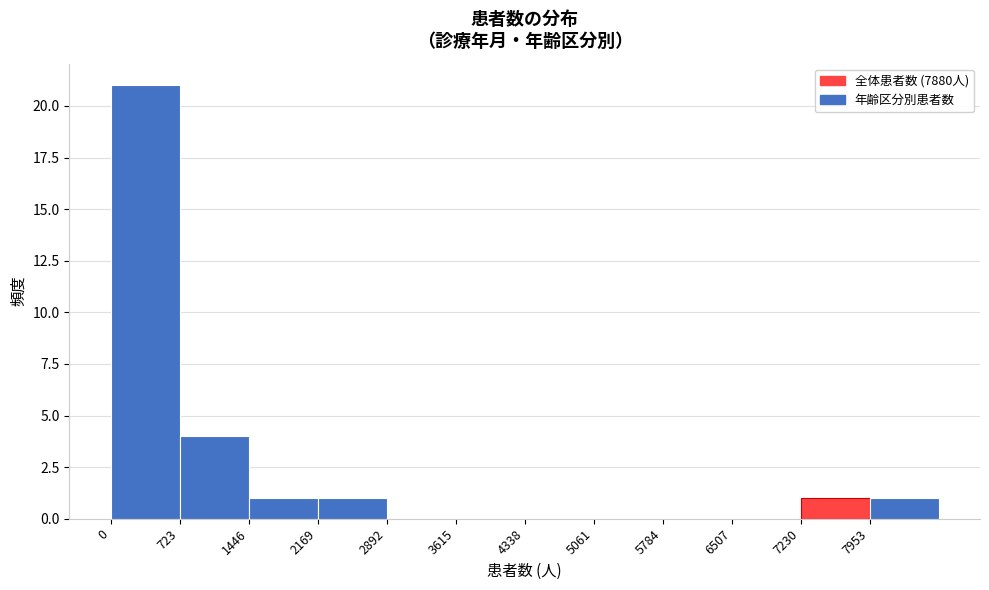

Over which range of the x-axis is the bar tallest?

0 to 700